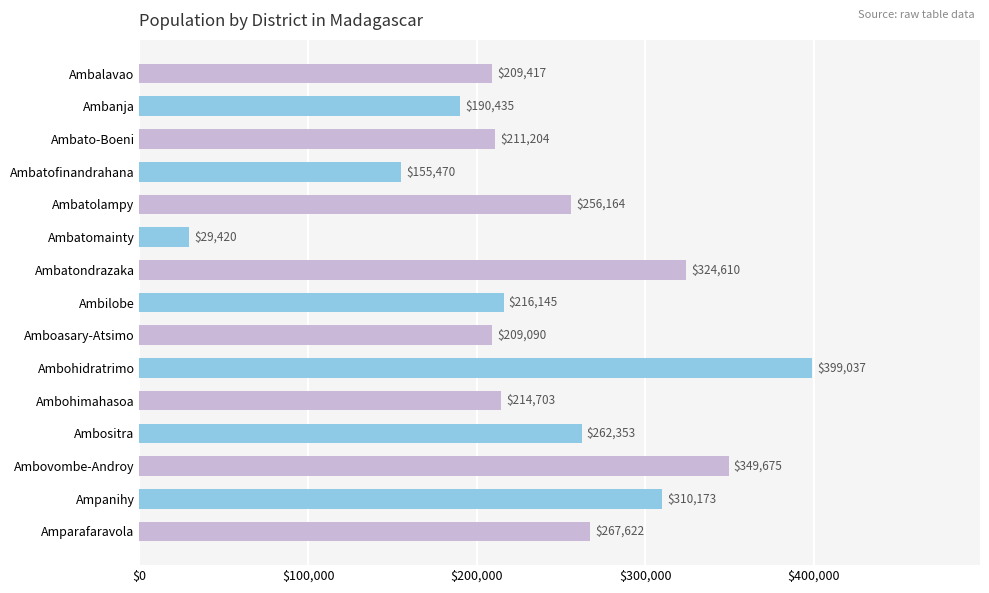

Reading bottom to top, what are all the values shown in this chart?

Amparafaravola=267622	Ampanihy=310173	Ambovombe-Androy=349675	Ambositra=262353	Ambohimahasoa=214703	Ambohidratrimo=399037	Amboasary-Atsimo=209090	Ambilobe=216145	Ambatondrazaka=324610	Ambatomainty=29420	Ambatolampy=256164	Ambatofinandrahana=155470	Ambato-Boeni=211204	Ambanja=190435	Ambalavao=209417